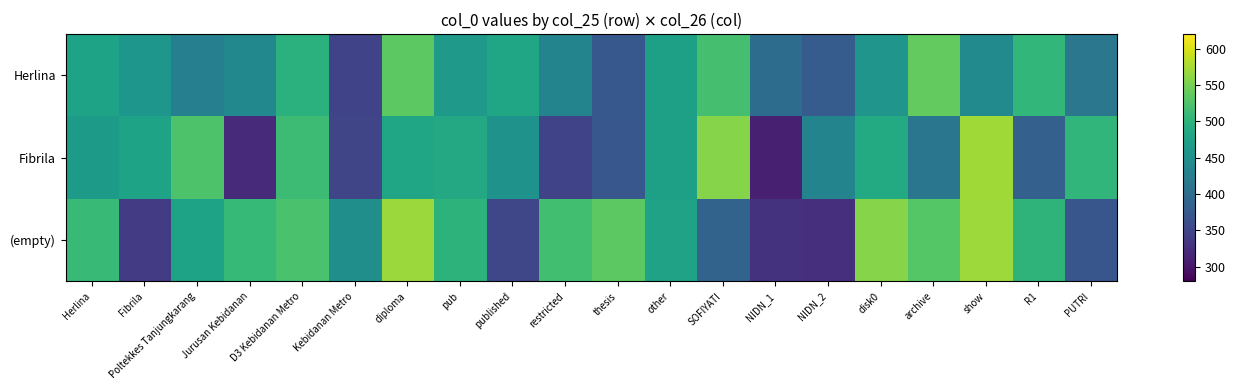

At how many categories does at least one series exceed 395?

20